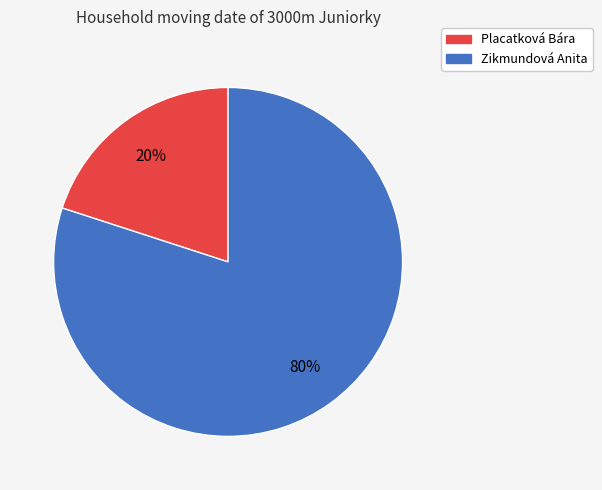

To the nearest percent, what percentage of the pie is Zikmundová Anita?

80%